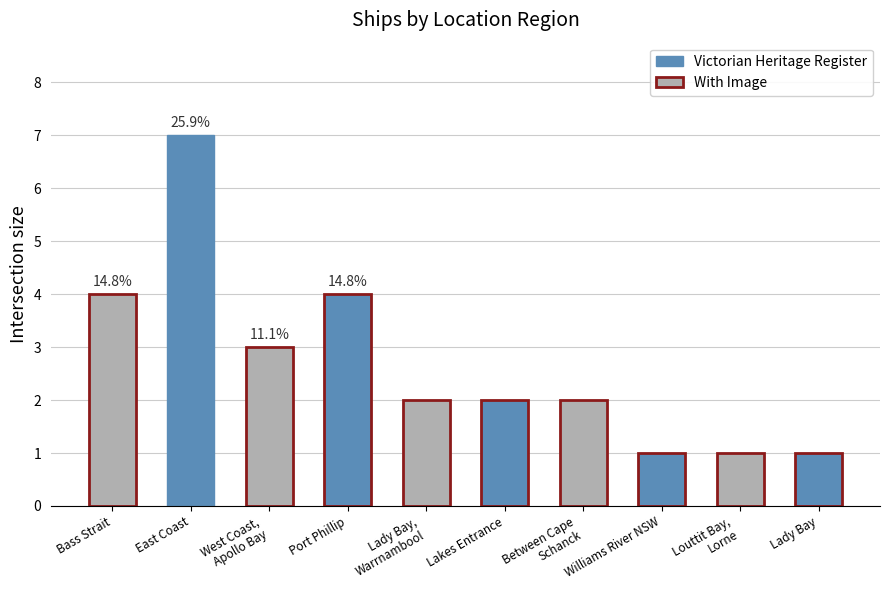

What is the difference between the values at West Coast,
Apollo Bay and Lakes Entrance?

1